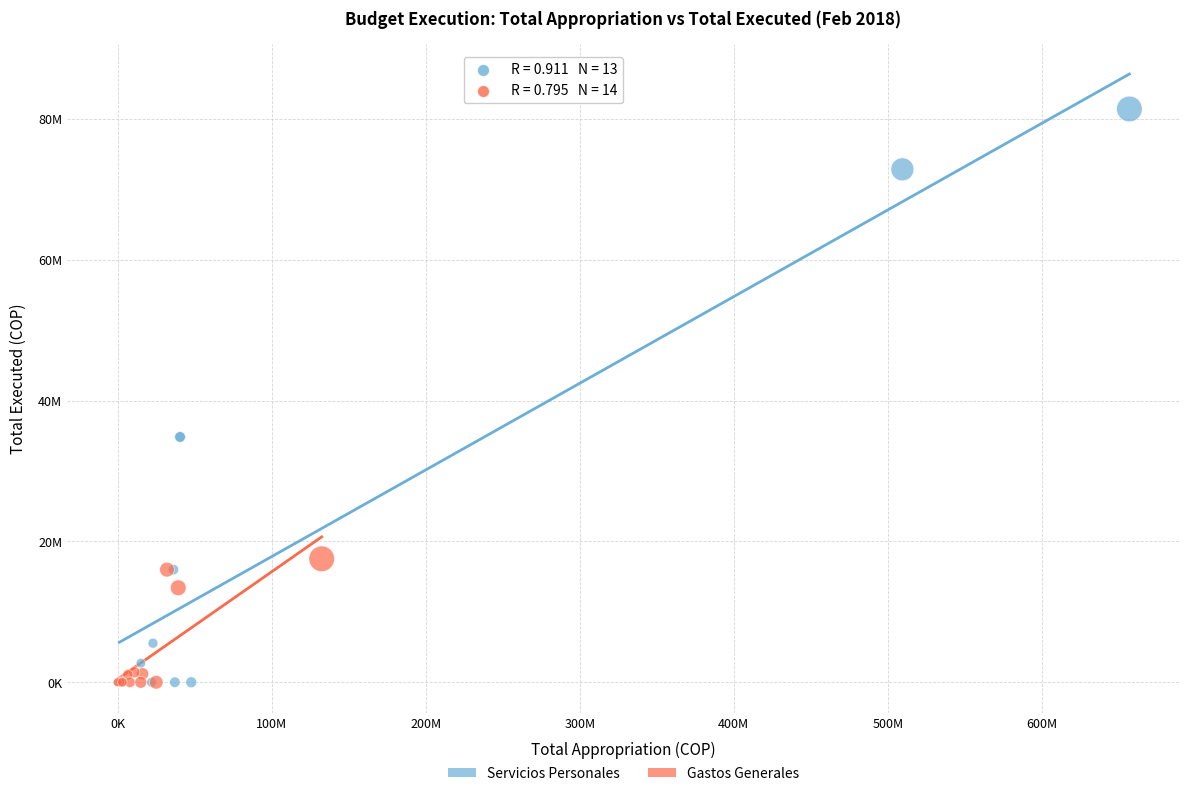

Which series has the largest Y range (max minus min)?

Servicios Personales